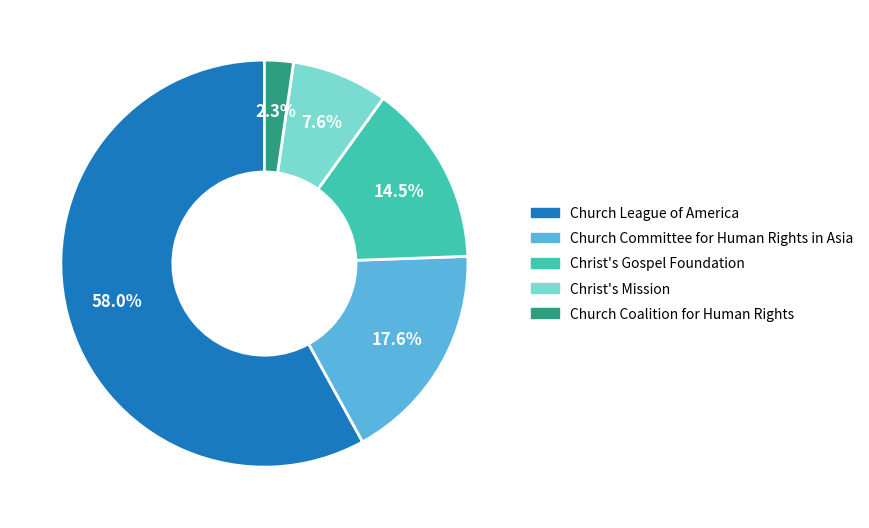

Which slice is the smallest?

Church Coalition for Human Rights